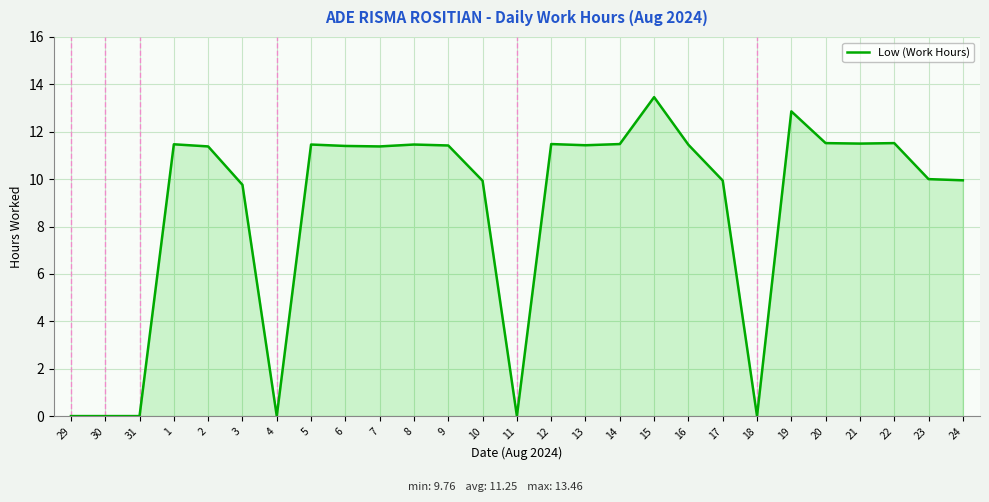

What is the change in value from 3 to 18?

-9.8